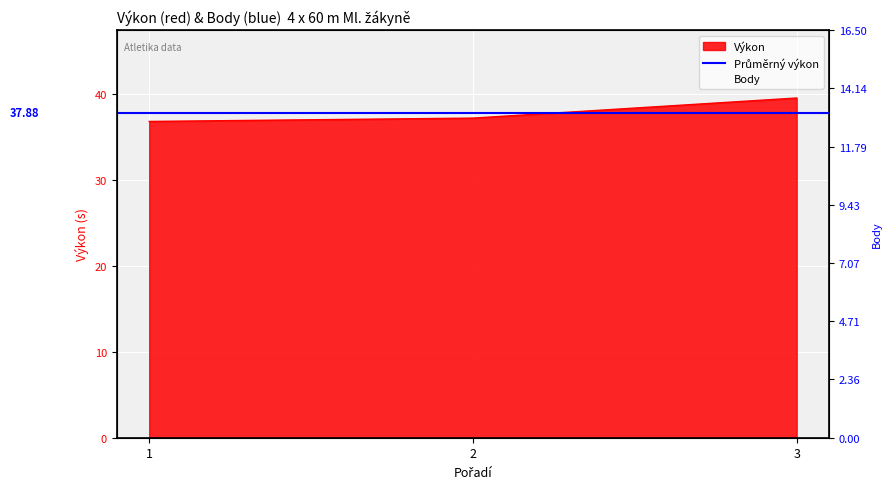

What is the minimum value for Body?

5.0